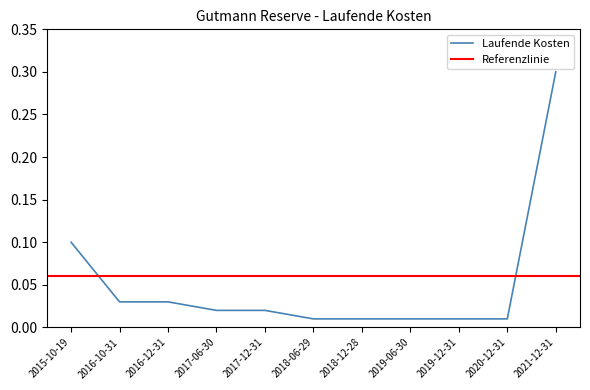

How many lines are shown in the chart?

1